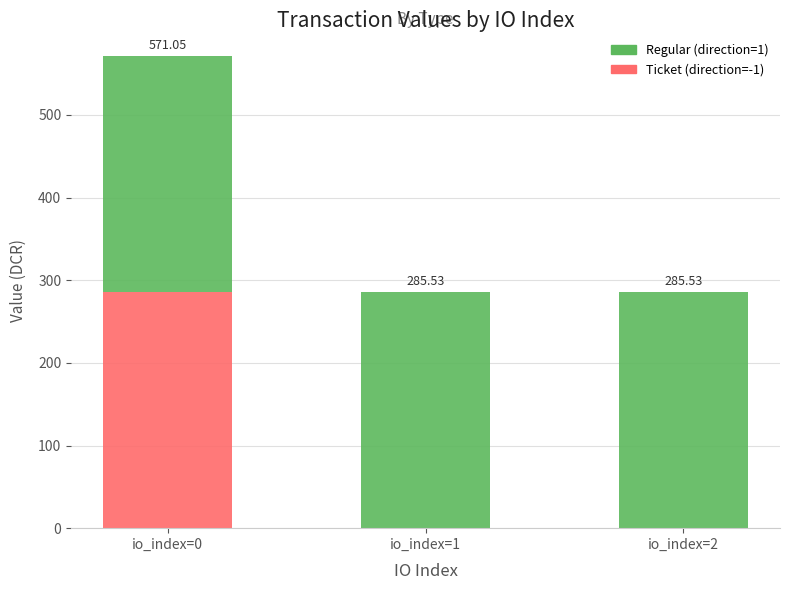

What is the total value across all series at io_index=0?

571.1